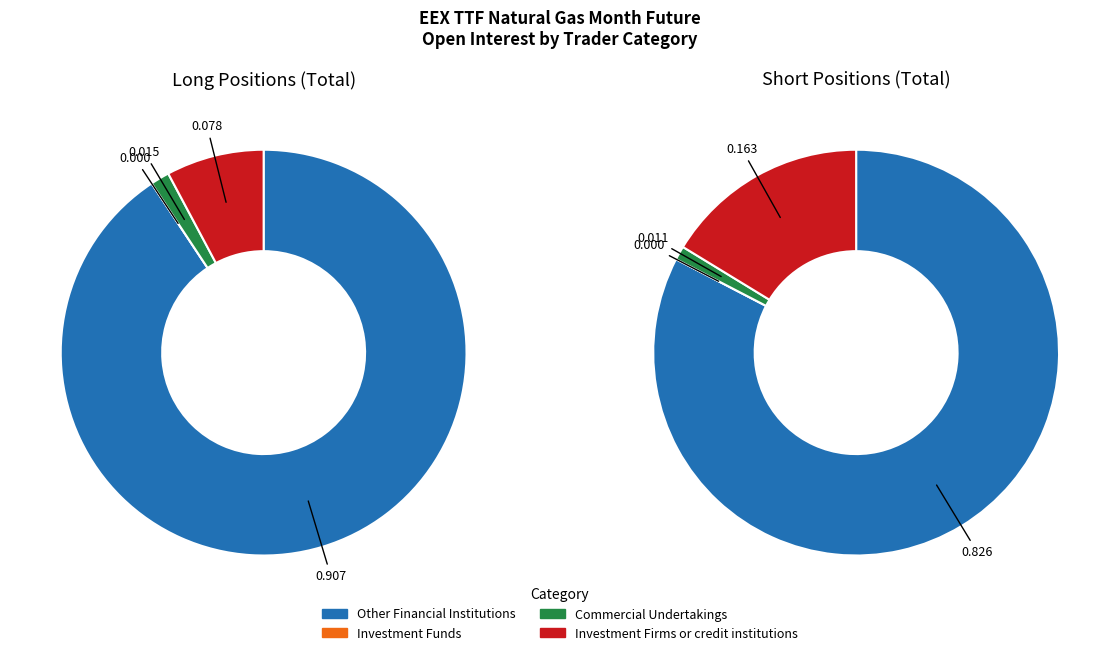

Is Other Financial Institutions the majority of the pie?

Yes